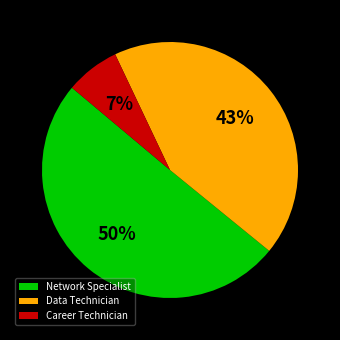

Is it true that Career Technician is 14% of the pie?

False